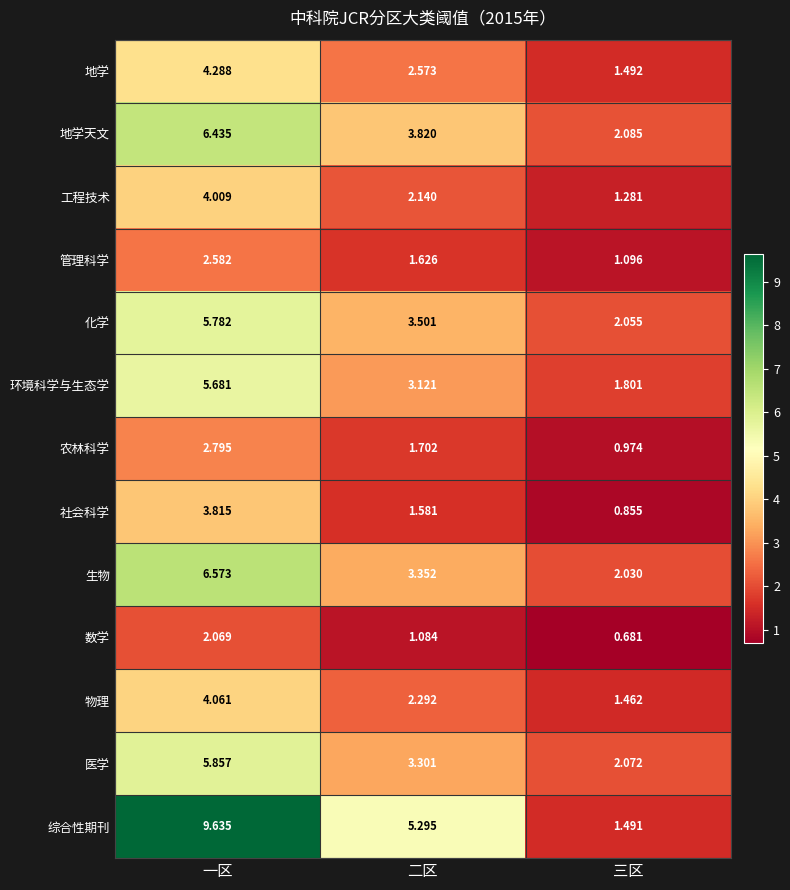

Where does the 环境科学与生态学 series first go above 3?

一区